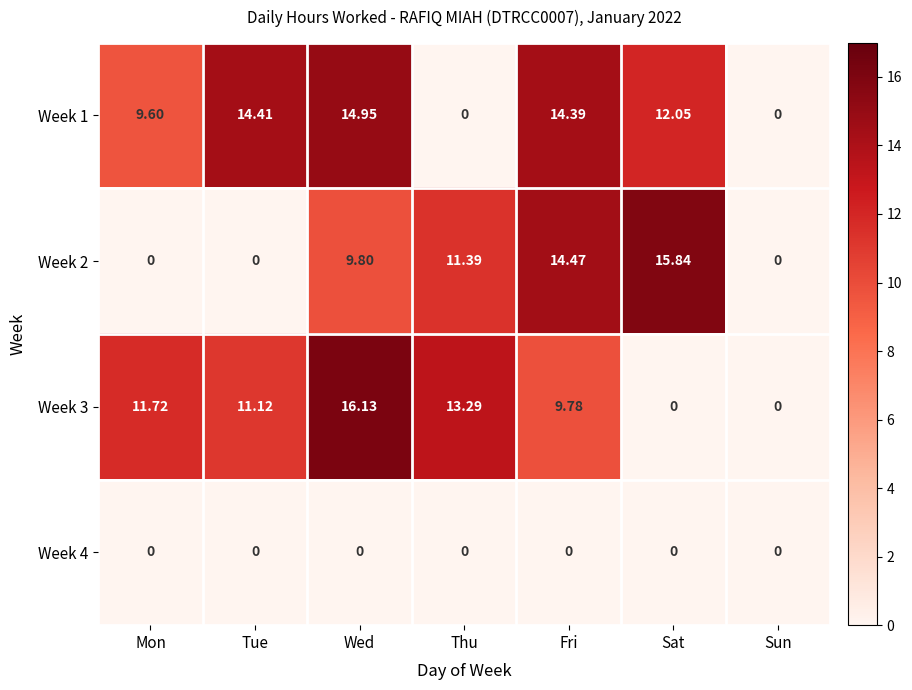

Where is Week 2 nearest to the value 7?

Wed